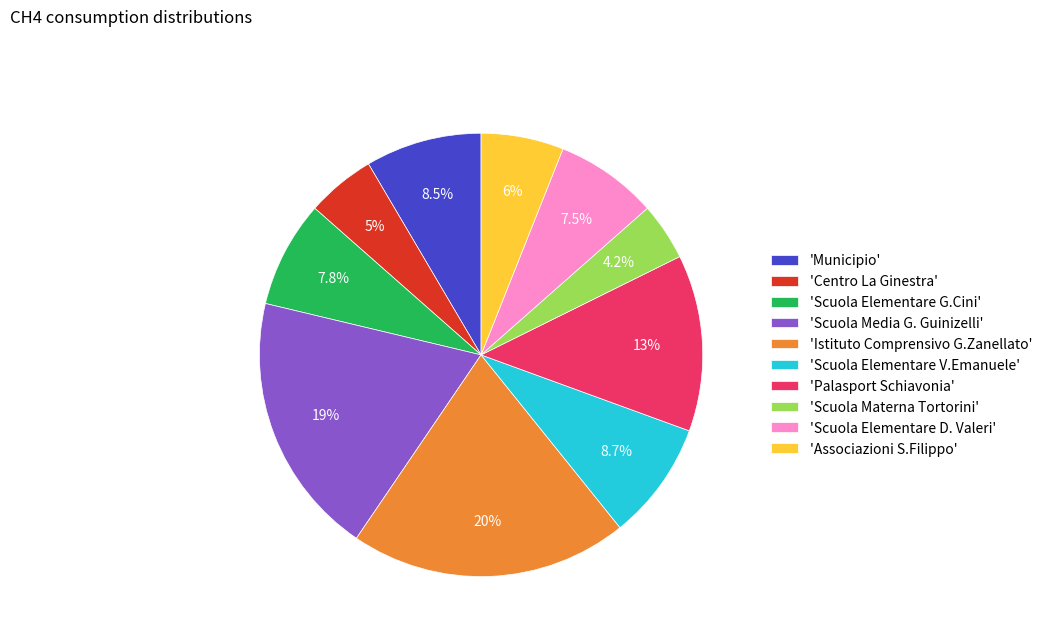

What is the largest slice in the pie chart?

'Istituto Comprensivo G.Zanellato'